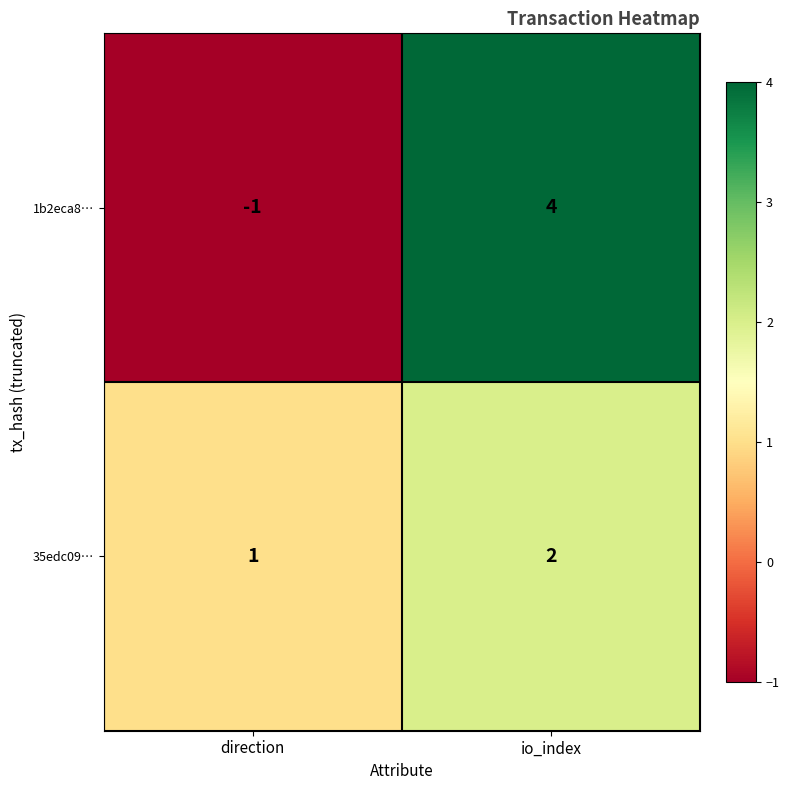

At direction, list the series in order from smallest to largest.

1b2eca8…, 35edc09…